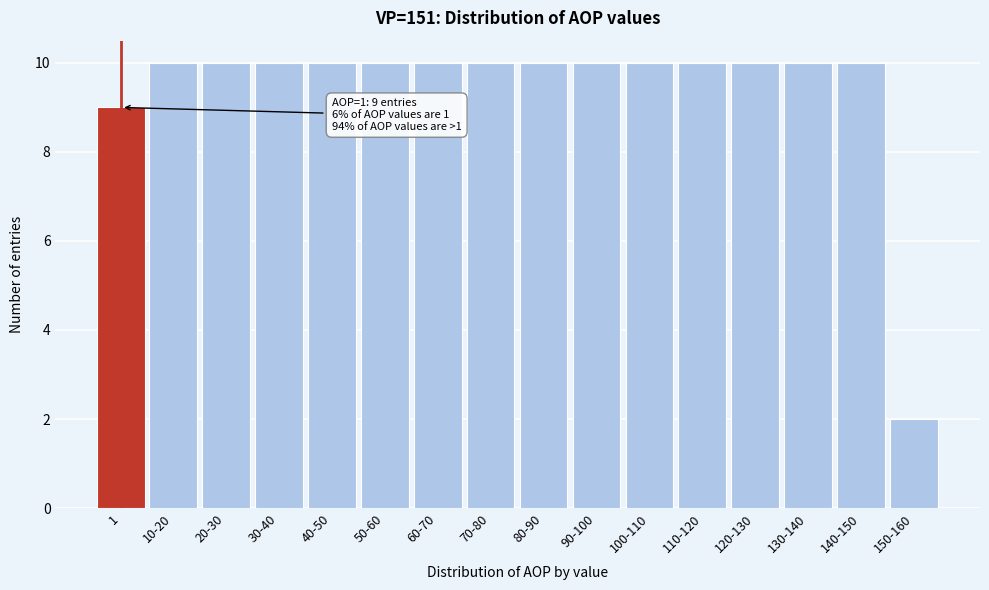

Reading left to right, transcribe all the data shown in this chart.

9	10	10	10	10	10	10	10	10	10	10	10	10	10	10	2